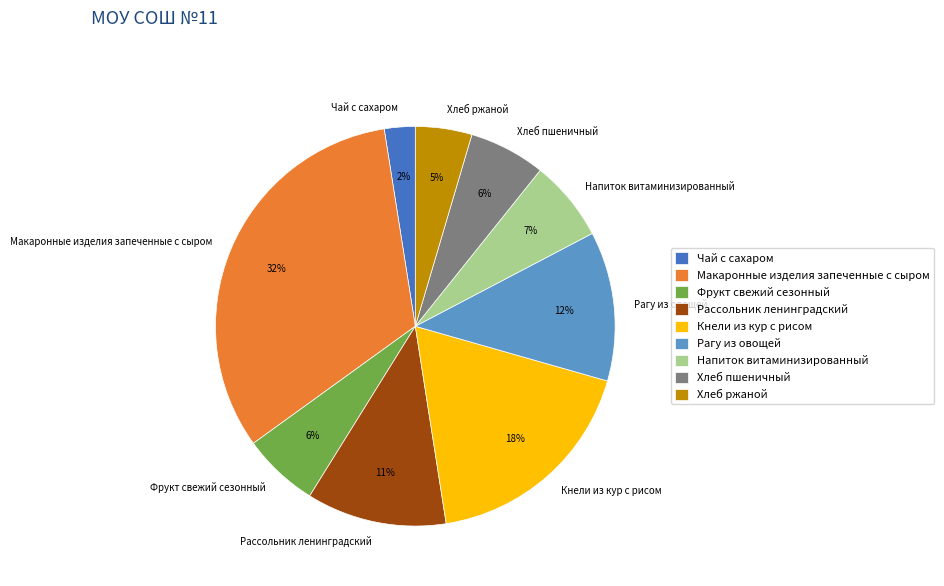

To the nearest percent, what portion does Рагу из овощей represent?

12%